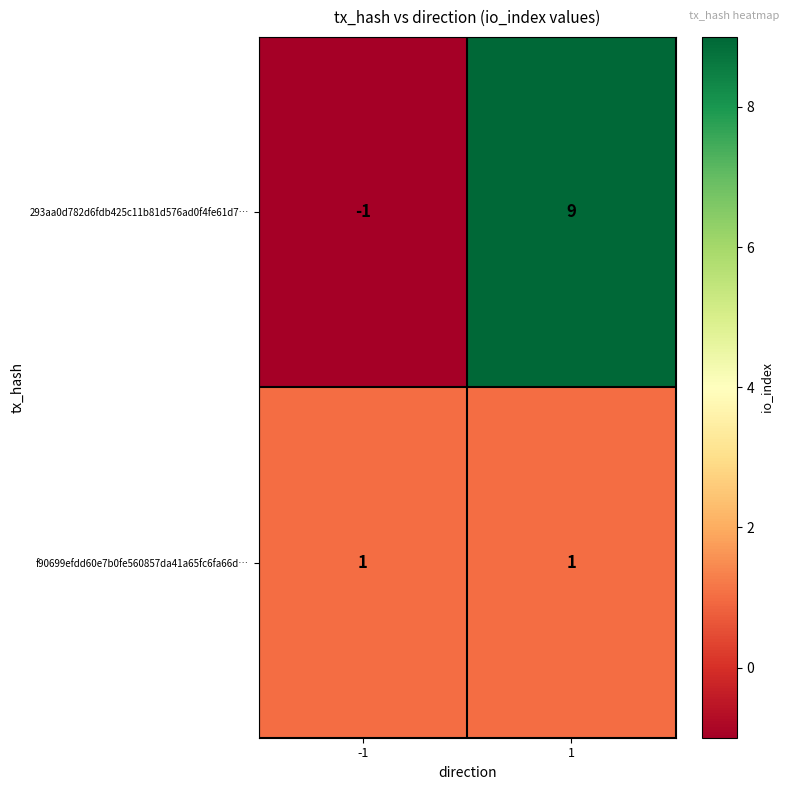

What is the greatest value displayed?

9